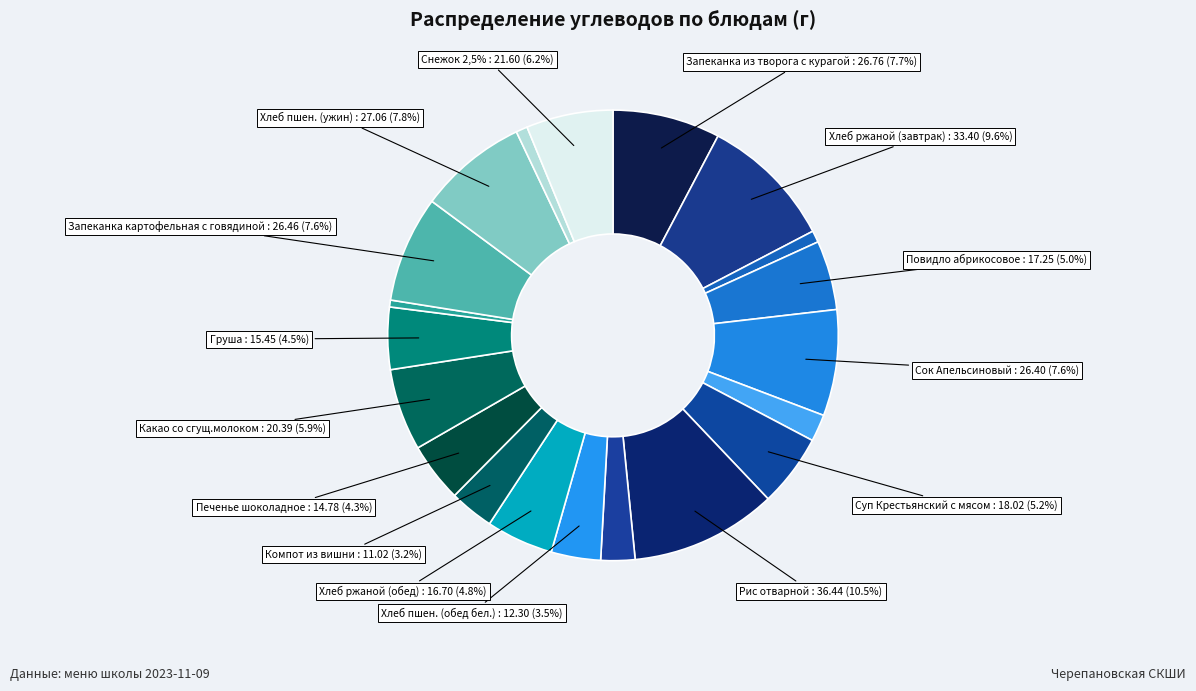

To the nearest percent, what is the average slice percentage?

5%